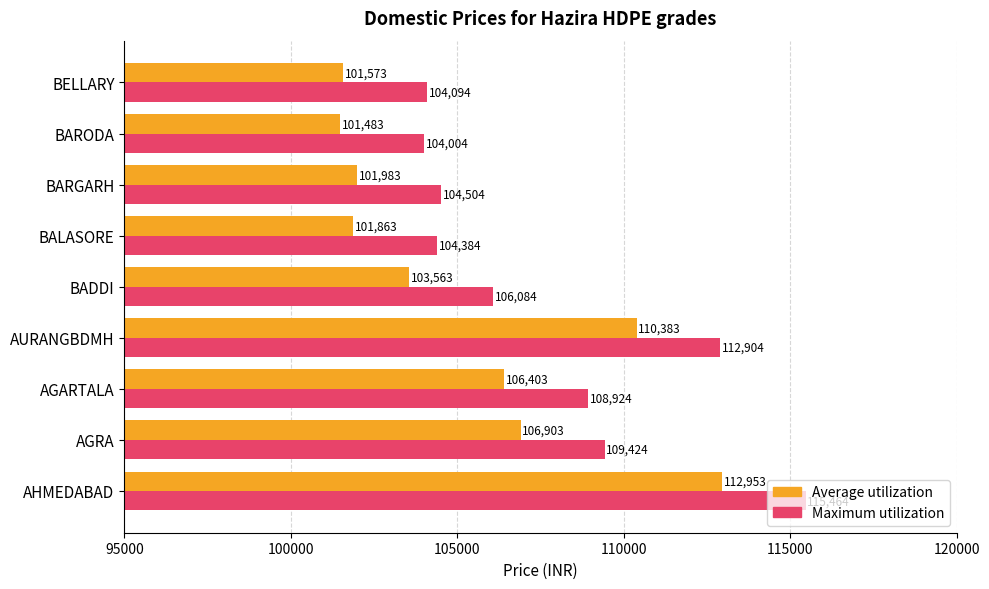

What is the average value of the Maximum utilization series?

107754